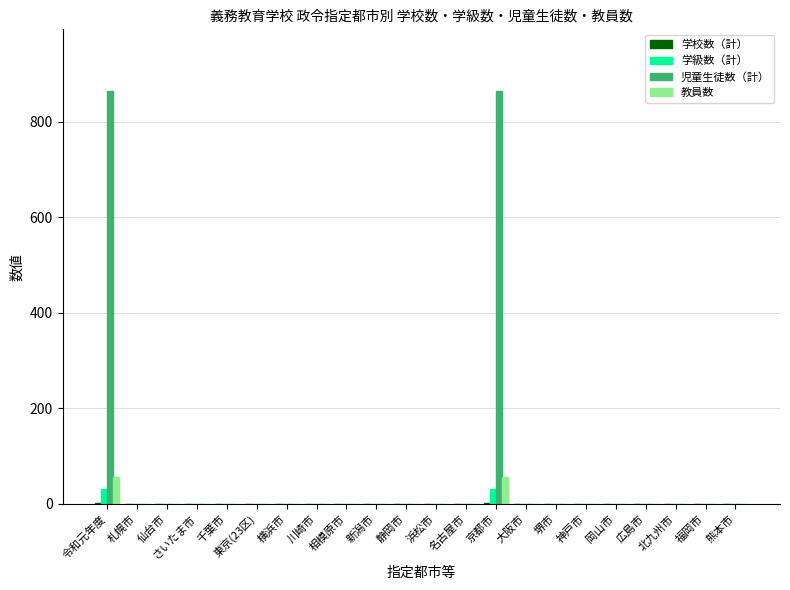

What is the sum of all 児童生徒数（計） values?

1728